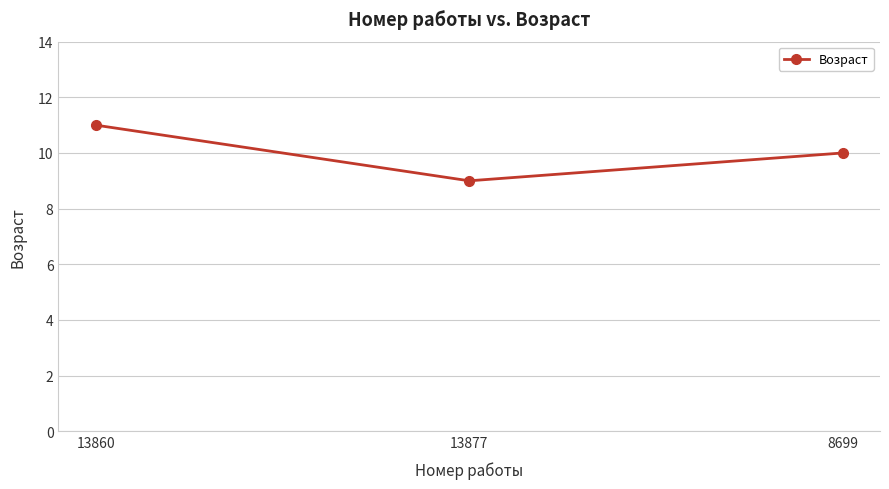

Which has a higher value, 13877 or 13860?

13860